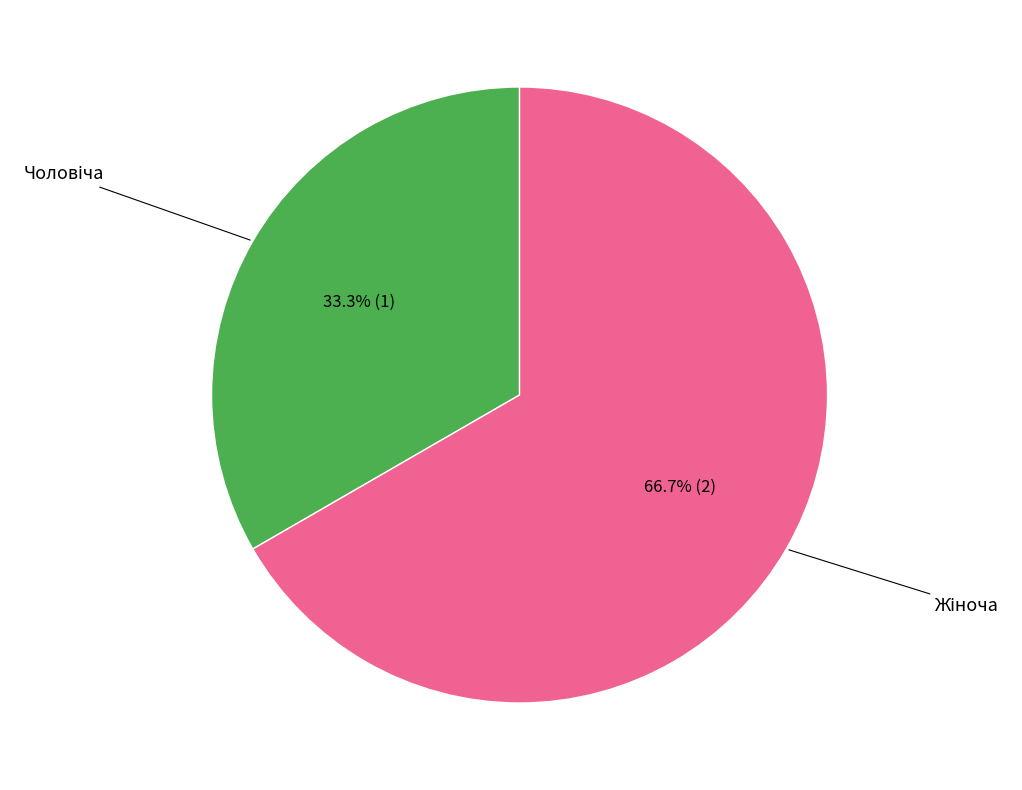

Is there any slice that represents more than half of the pie?

Yes